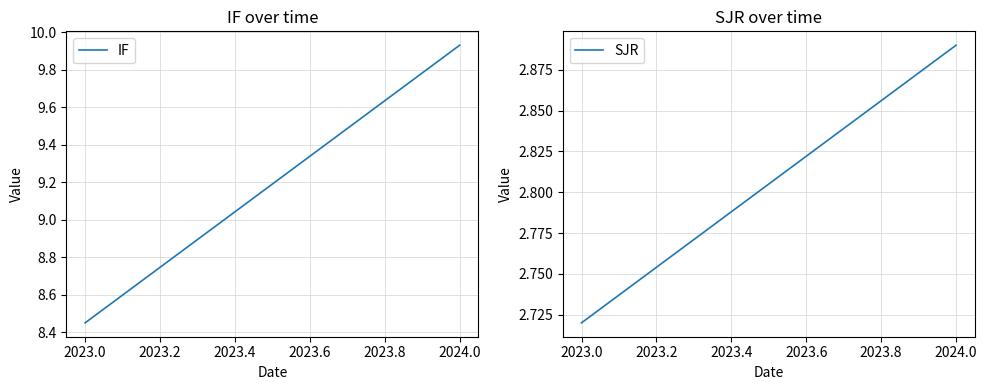

What is the sum of all SJR values?

8.5